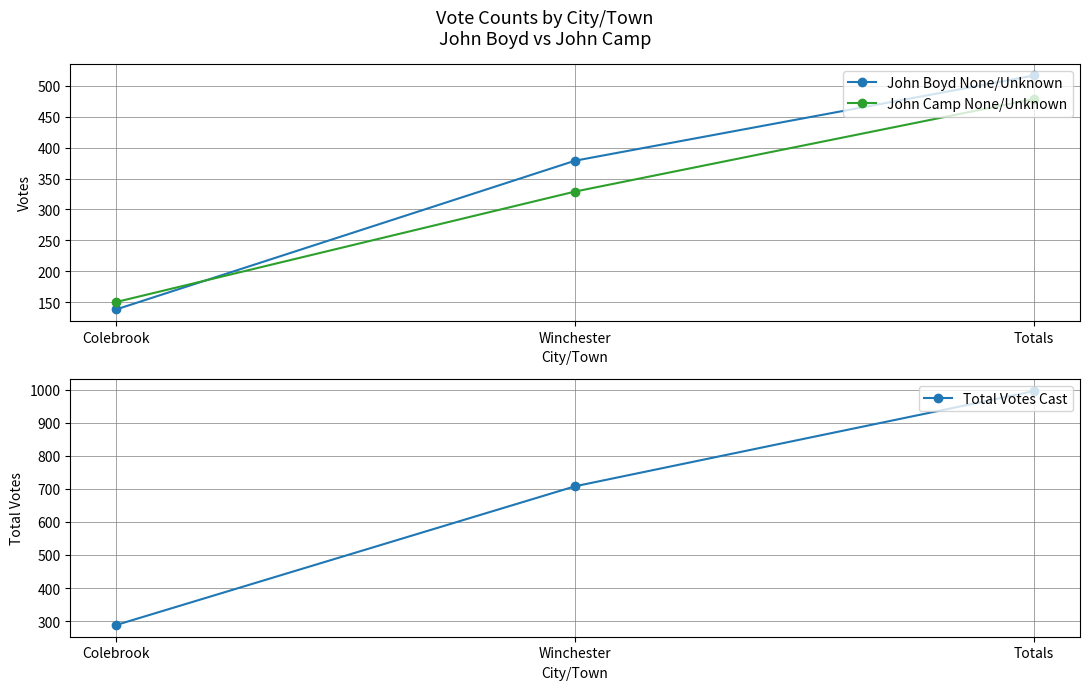

Reading left to right, what are all the values shown in this chart?

John Boyd None/Unknown: 138	379	517
John Camp None/Unknown: 150	329	479
Total Votes Cast: 288	708	996